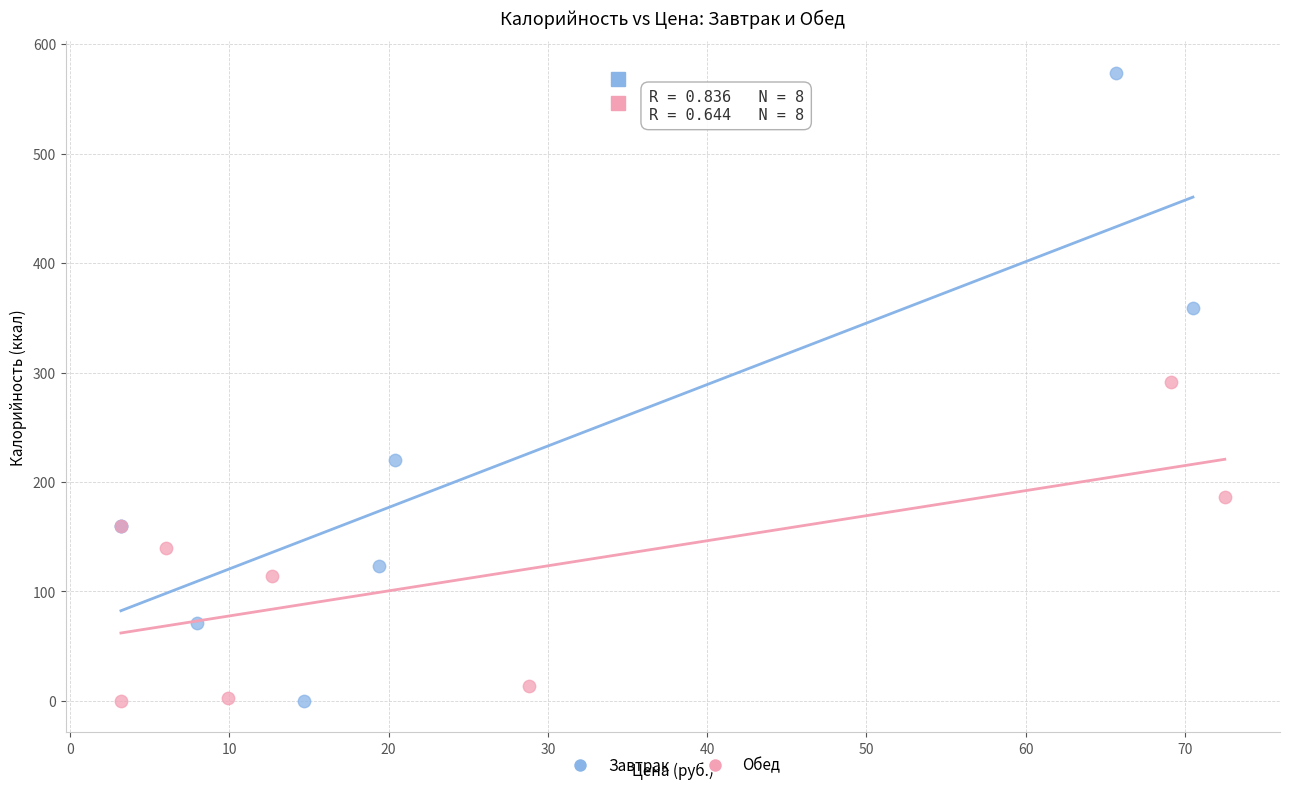

Which series contains the highest Y value?

Завтрак